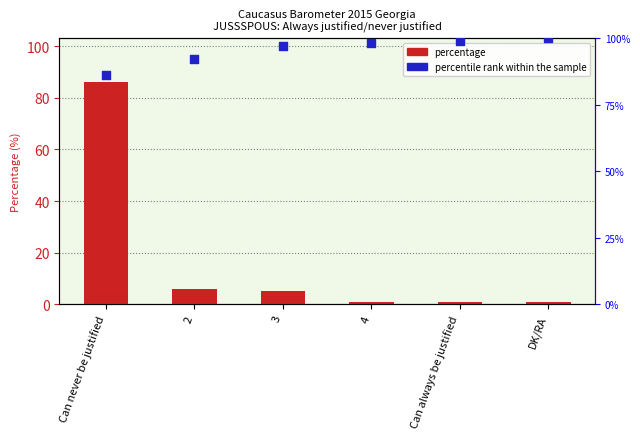

Which series reaches the maximum Y coordinate?

percentile rank within the sample